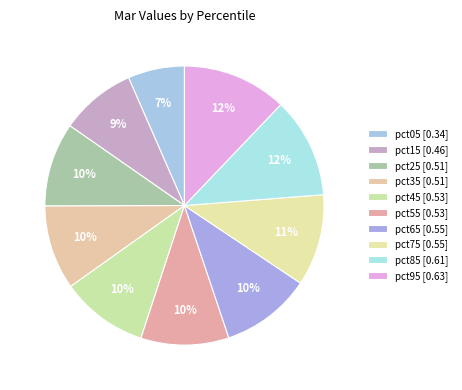

How many segments does this pie chart have?

10